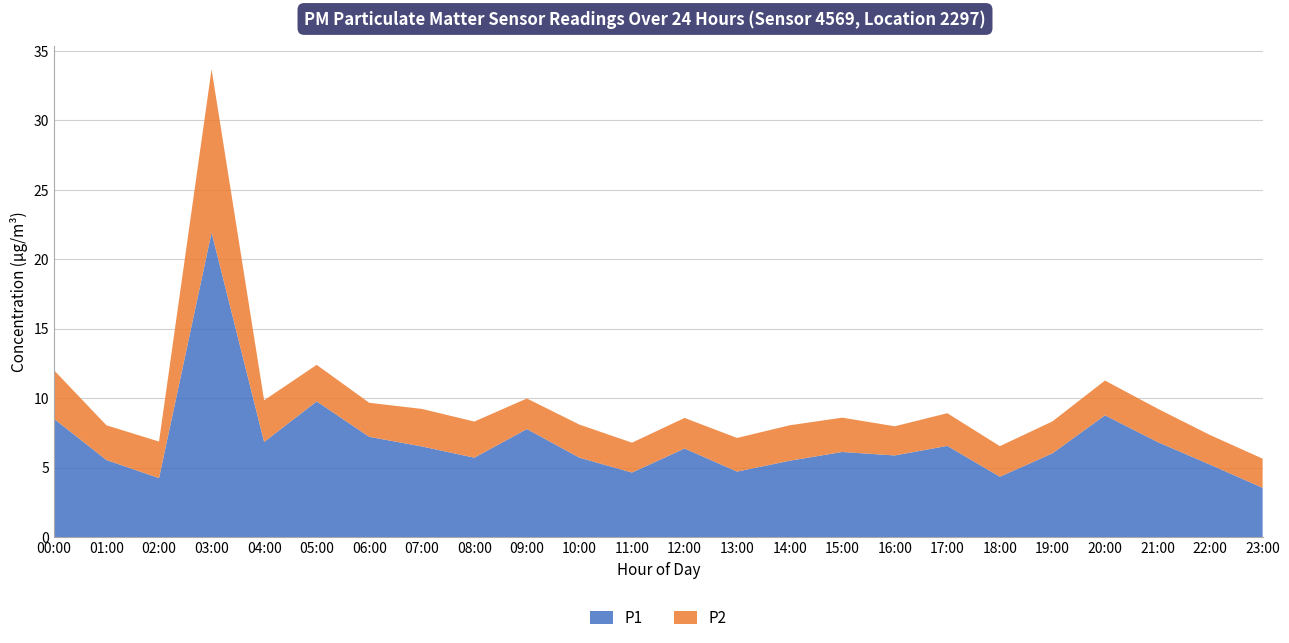

Reading left to right, what are all the values shown in this chart?

P1: 8.5	5.5	4.2	21.9	6.8	9.8	7.2	6.5	5.7	7.8	5.7	4.7	6.4	4.7	5.5	6.1	5.9	6.6	4.3	6.0	8.8	6.8	5.2	3.5
P2: 3.5	2.5	2.6	11.8	3.0	2.6	2.5	2.7	2.6	2.2	2.4	2.1	2.2	2.4	2.5	2.5	2.1	2.4	2.2	2.3	2.5	2.4	2.1	2.1